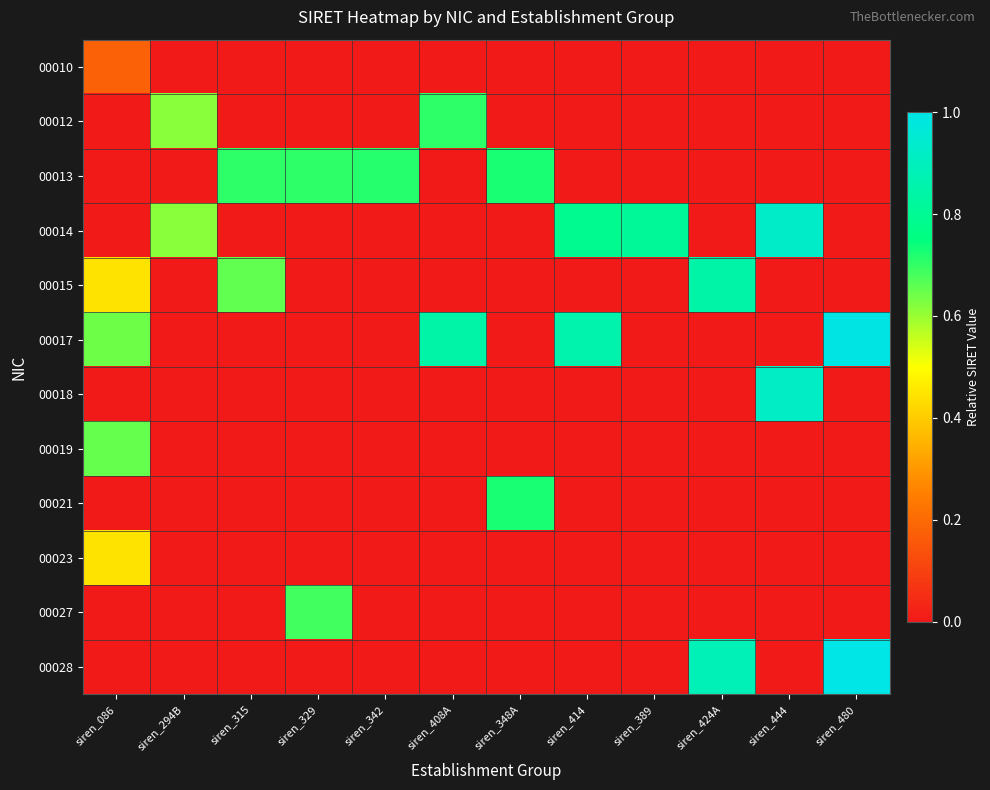

At which category does the chart reach its minimum across all series?

siren_294B